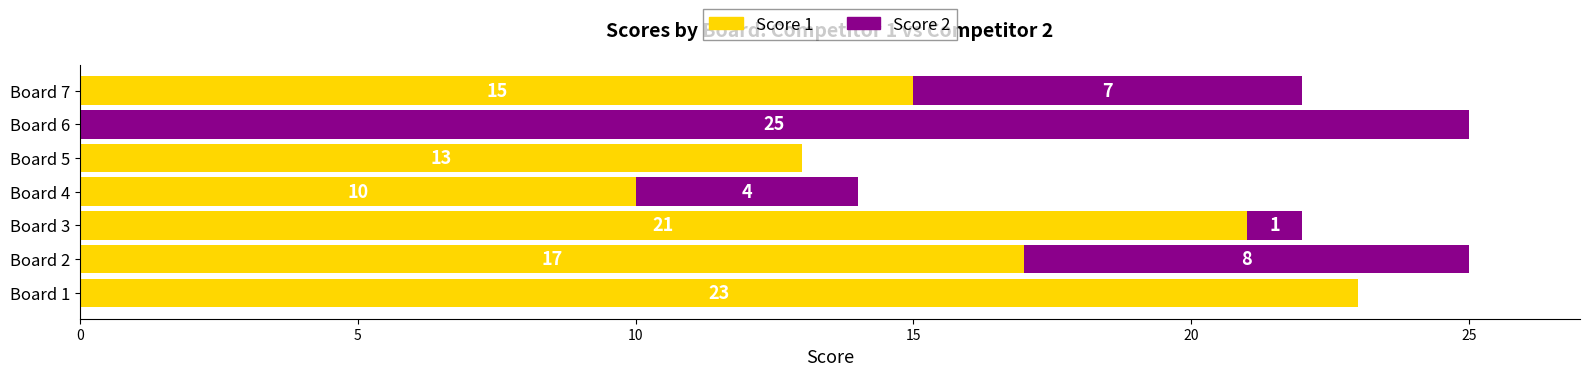

What is the total value across all series at Board 4?

14